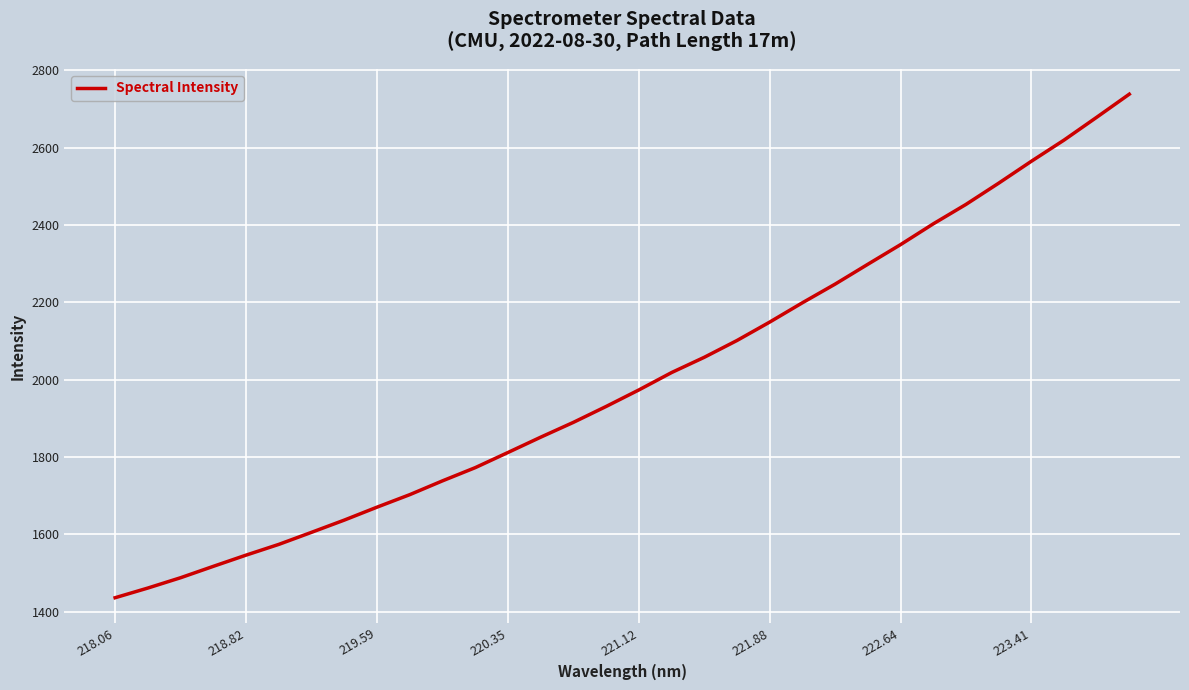

True or false: there are more than 2 points higher than both neighbors.

False